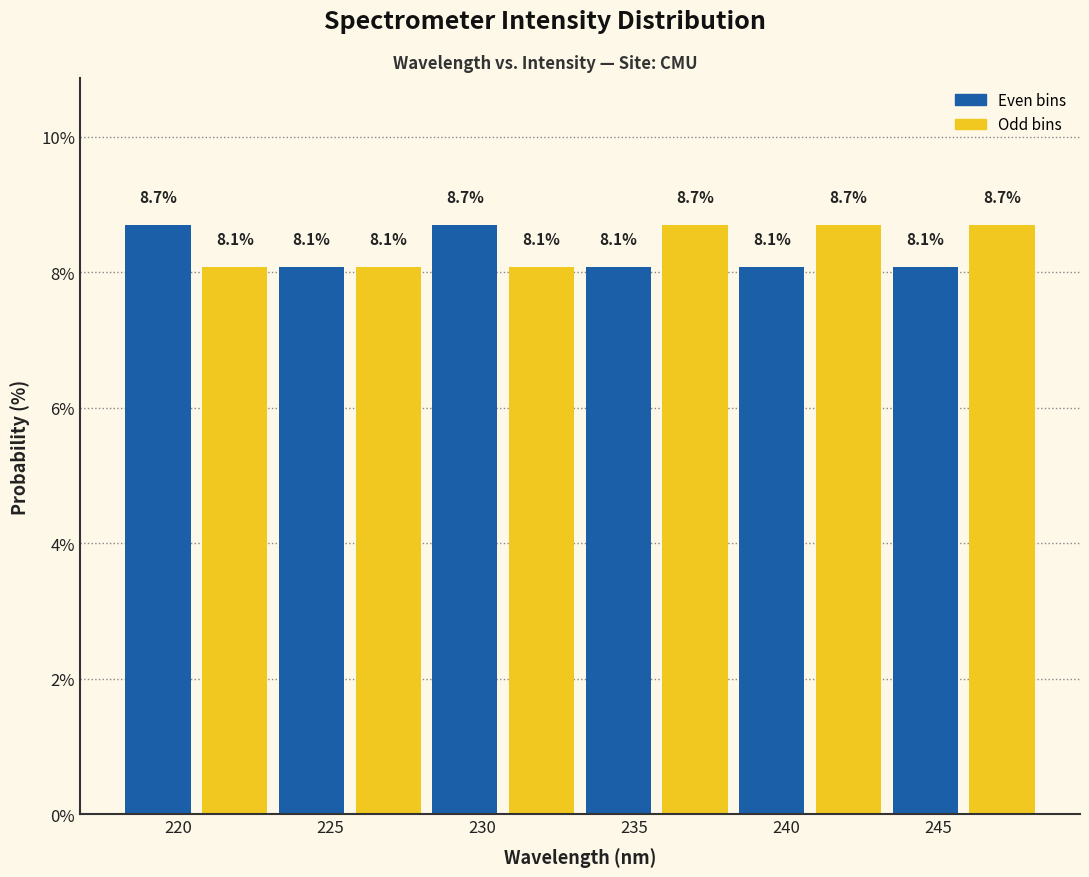

Reading left to right, transcribe this chart: for each bar, give the range it covers on the x-axis and its height. The bar edges are not printed on the chart, so give them approximately, as read against the axis.

218.0 to 220.5: 8.7
220.5 to 223.0: 8.1
223.0 to 225.5: 8.1
225.5 to 228.0: 8.1
228.0 to 230.5: 8.7
230.5 to 233.0: 8.1
233.0 to 235.5: 8.1
235.5 to 238.5: 8.7
238.5 to 241.0: 8.1
241.0 to 243.5: 8.7
243.5 to 246.0: 8.1
246.0 to 248.5: 8.7